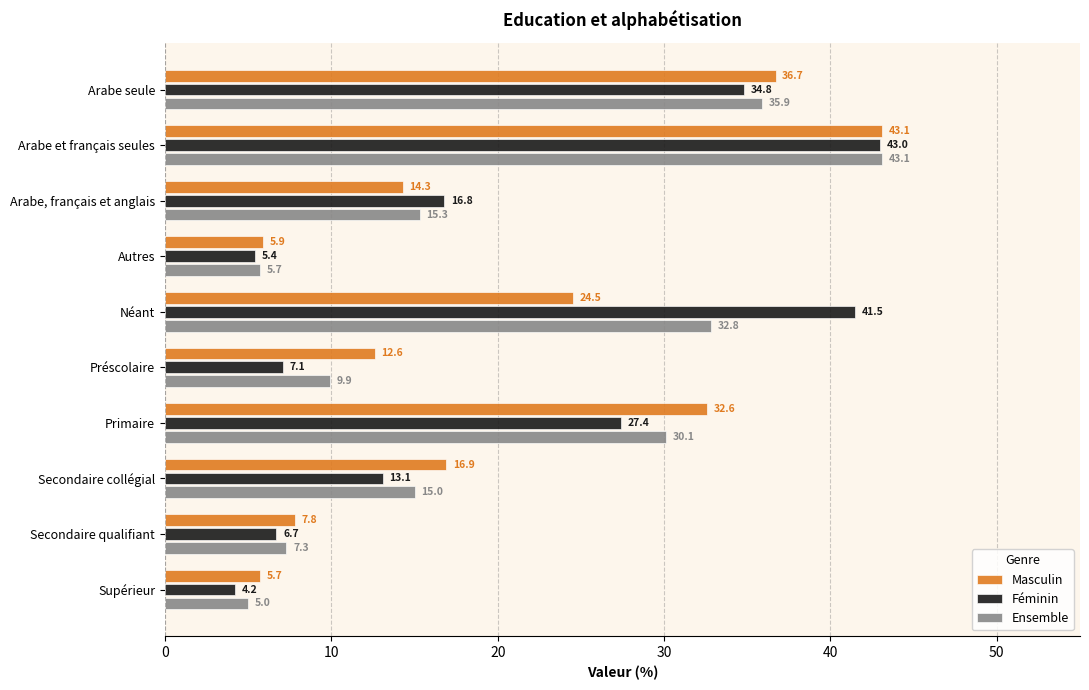

What is the smallest value displayed?

4.2